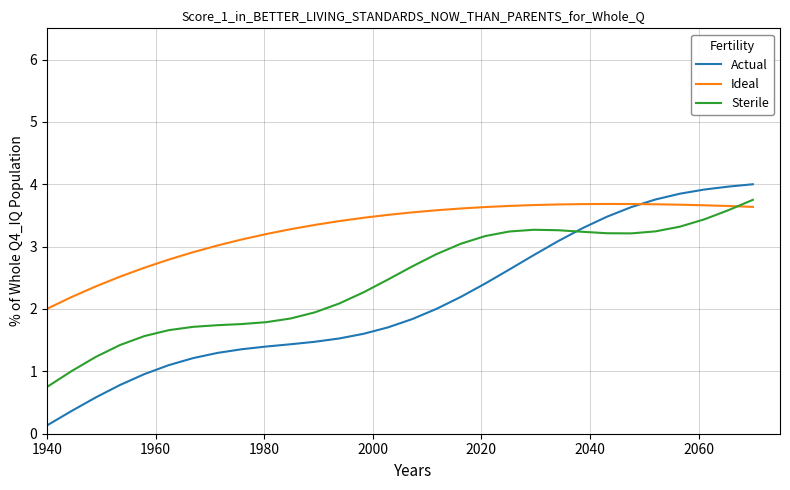

Which series has the largest range (max minus min)?

Actual